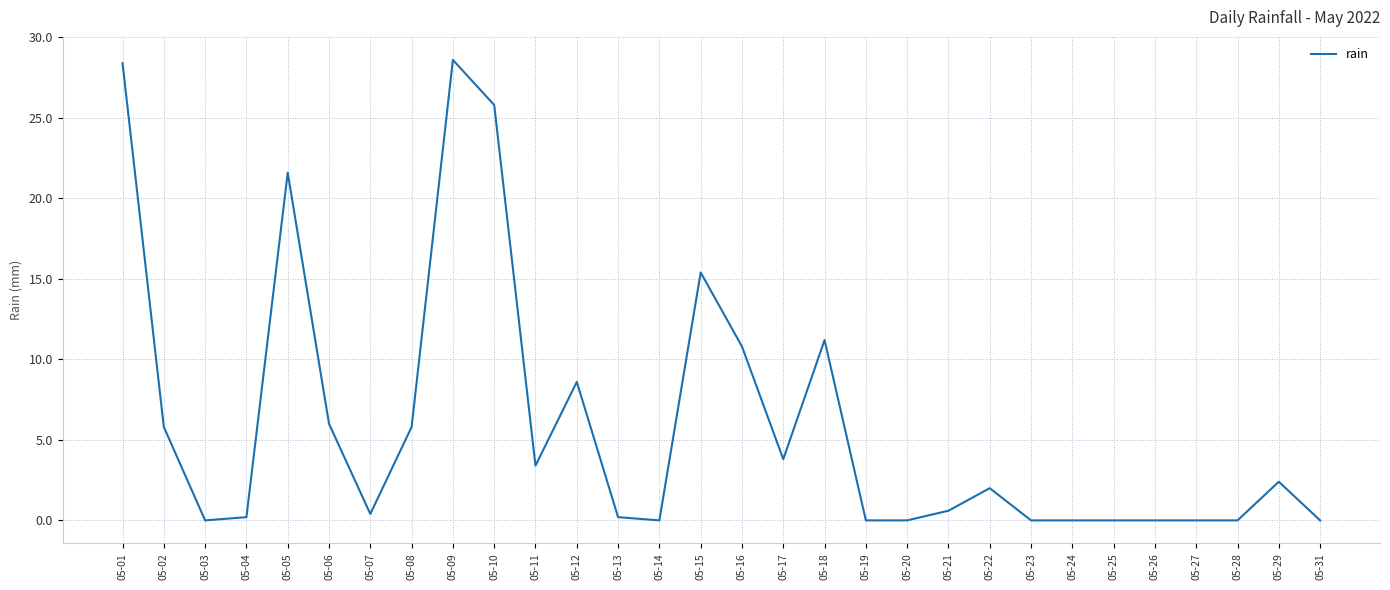

What is the difference between the maximum and second lowest values?

28.6